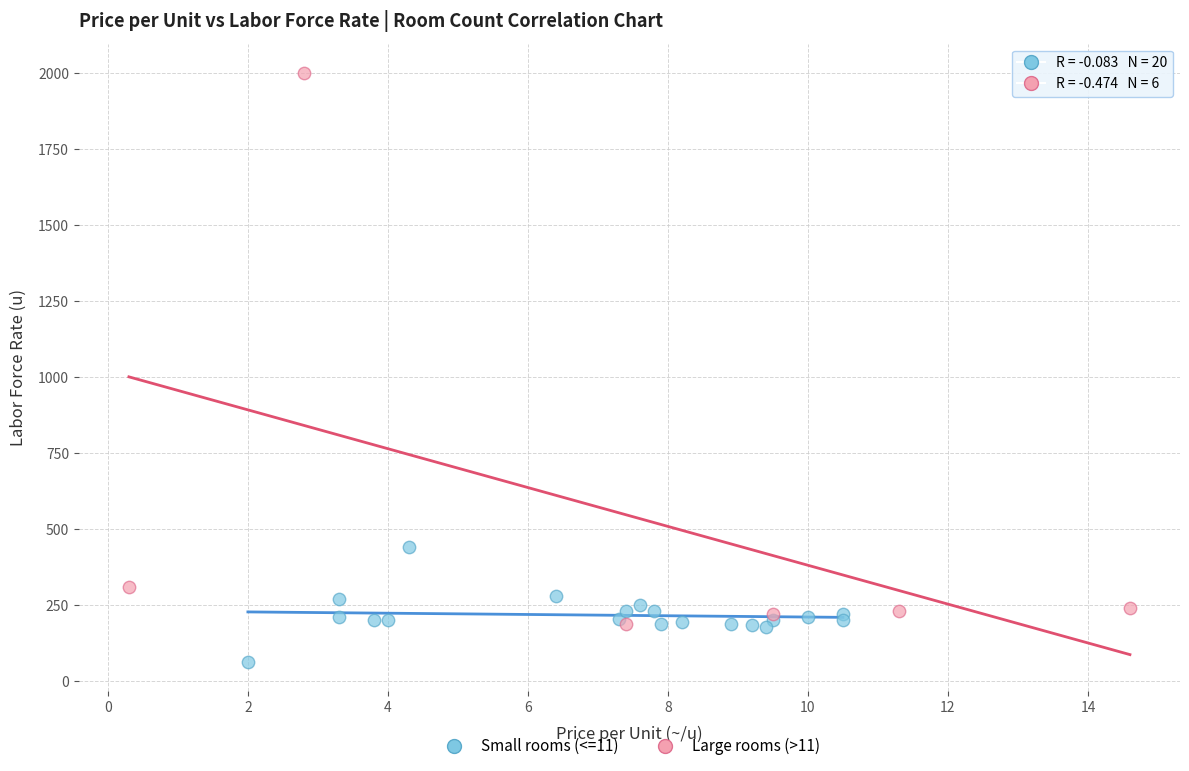

Which series contains the highest Y value?

Large rooms (>11)